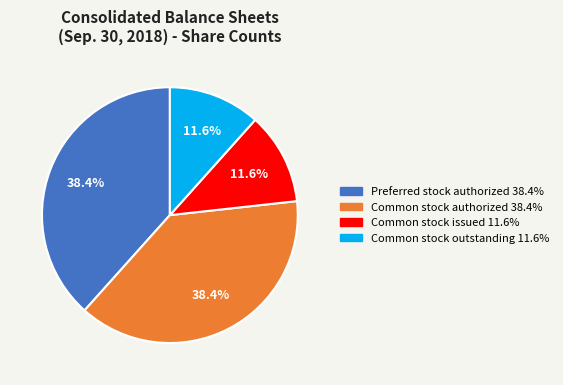

Is there any slice that represents more than half of the pie?

No